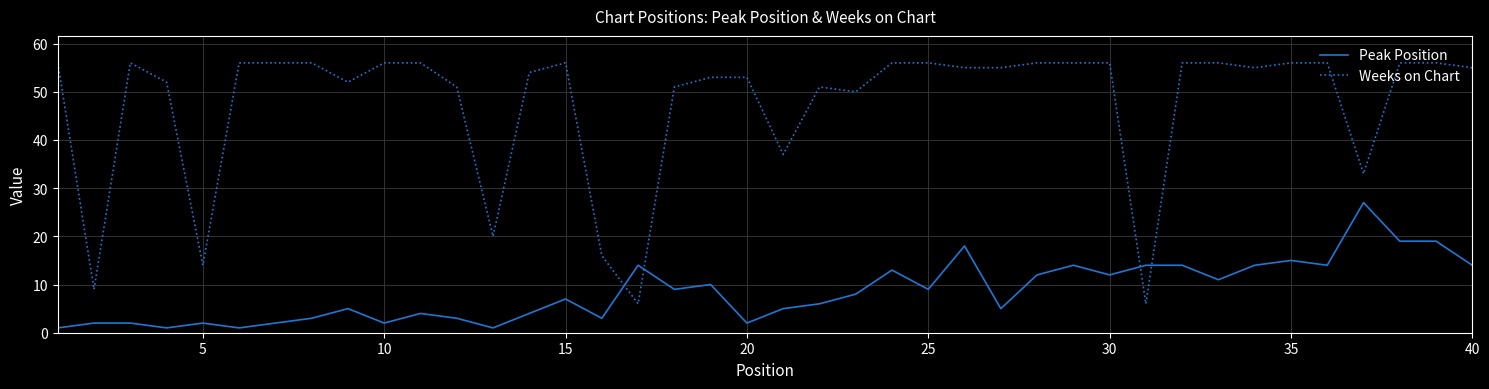

After their last crossing, which series has the higher values: Weeks on Chart or Peak Position?

Weeks on Chart